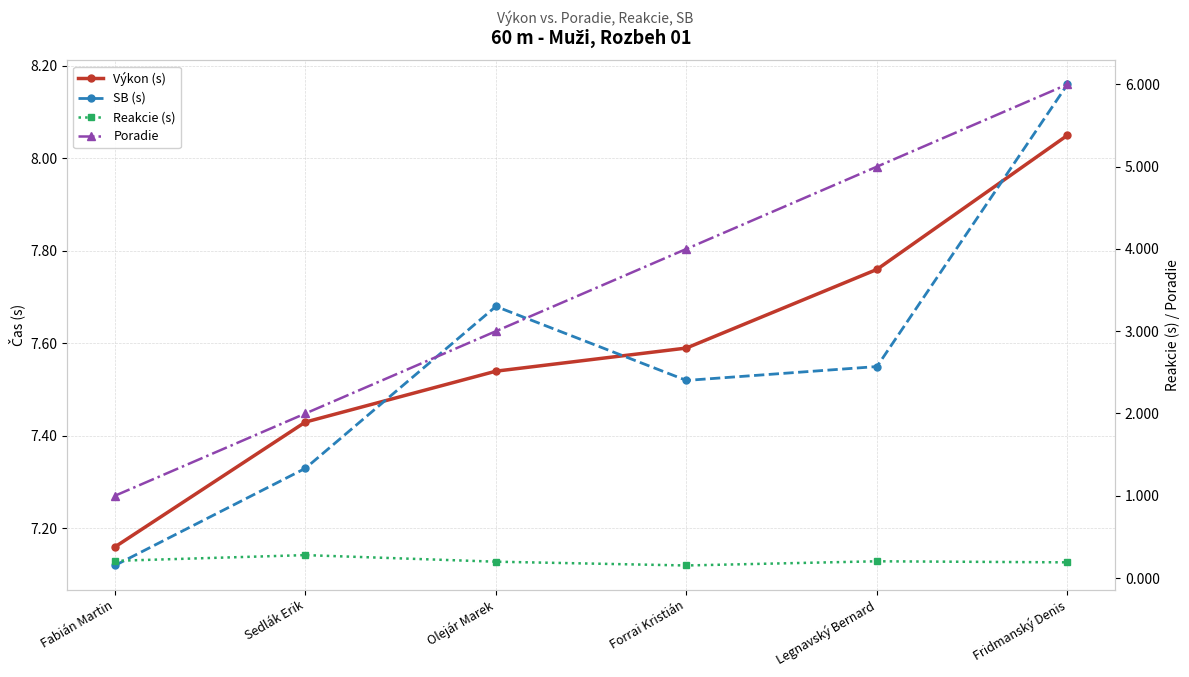

Does the chart have visible grid lines?

Yes